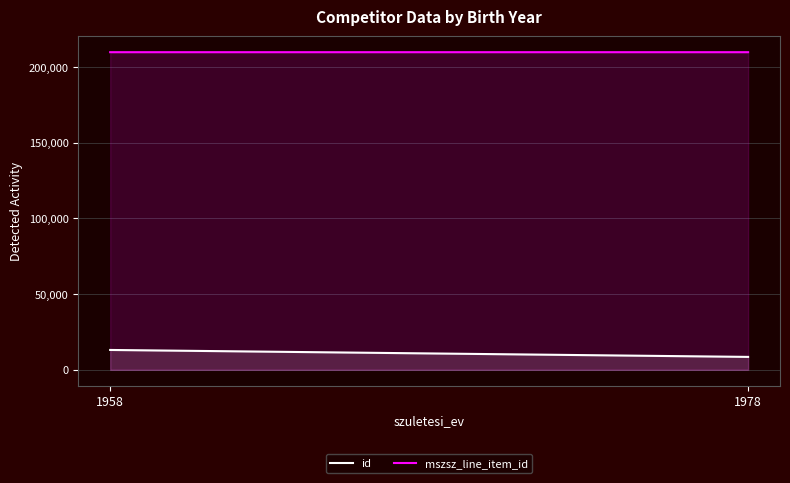

What is the minimum value shown in the chart?

8514